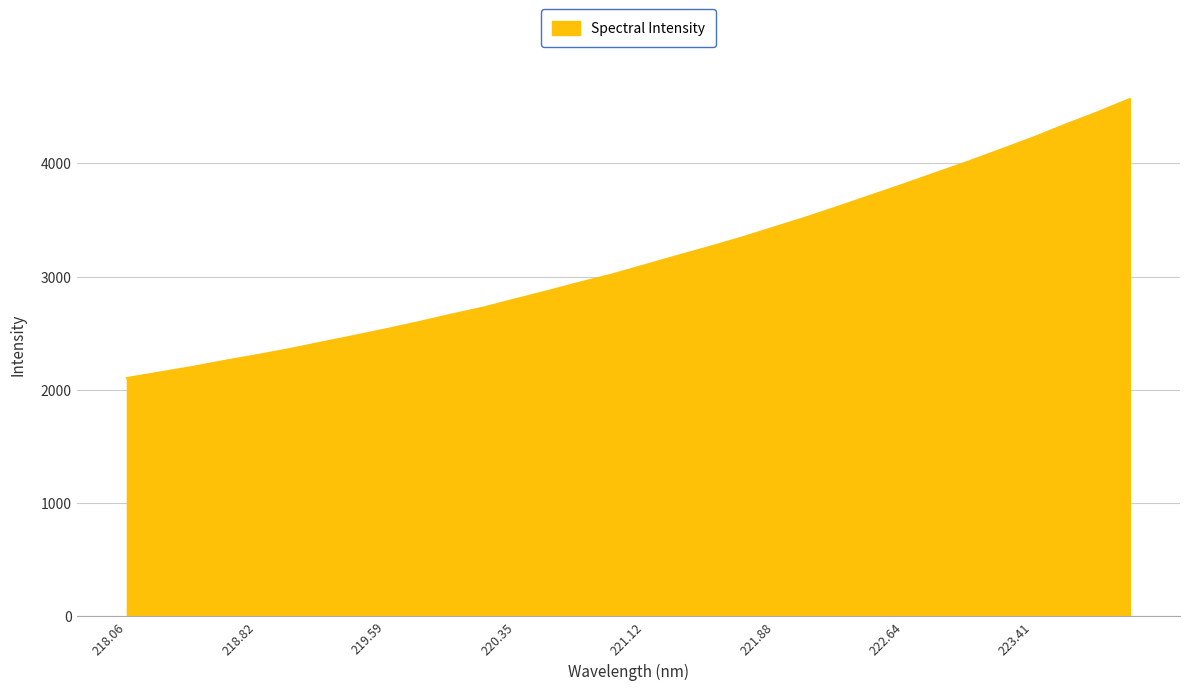

What is the smallest value displayed?

2102.8